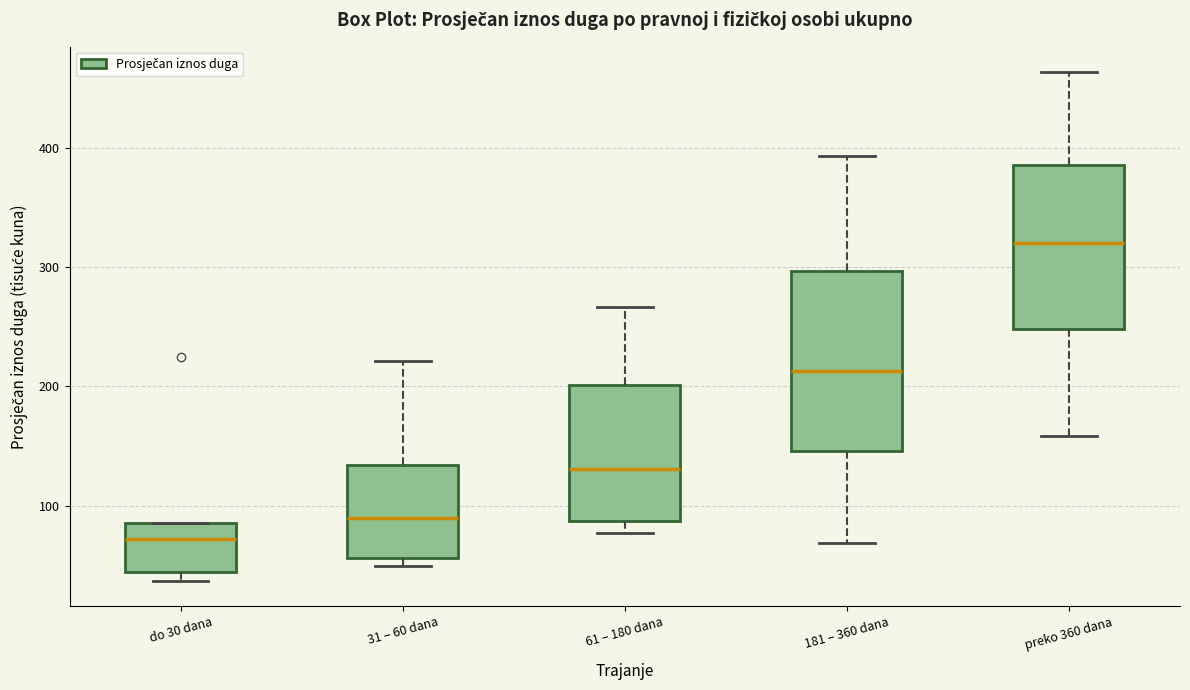

Which box has the lowest median line?

do 30 dana